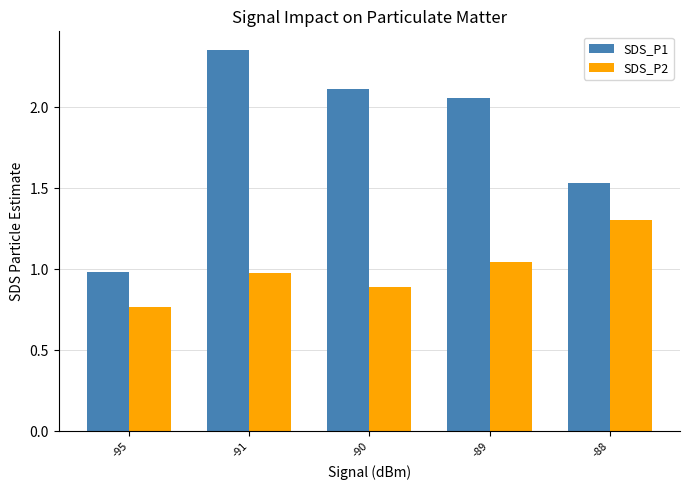

Which series has the widest spread of values?

SDS_P1